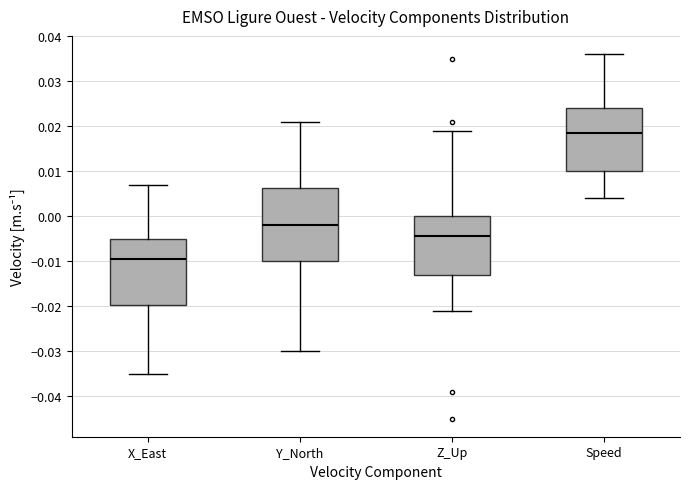

Comparing the boxes themselves (not the whiskers), which one is the tallest?

Y_North